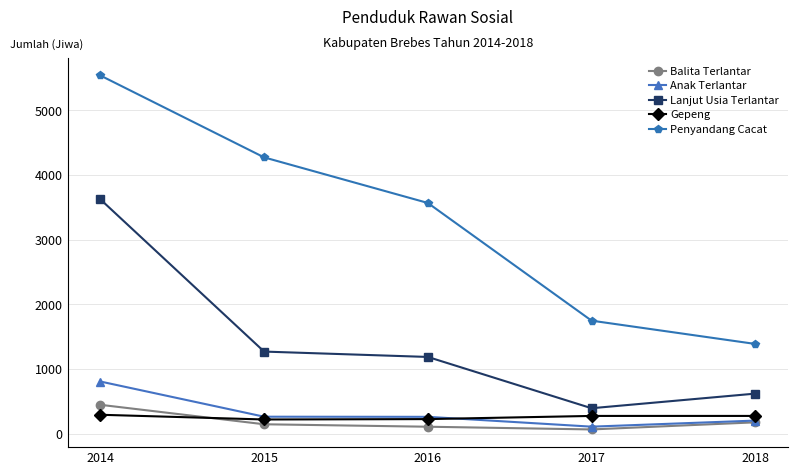

What is the difference between the highest and lowest values at 2014?

5246